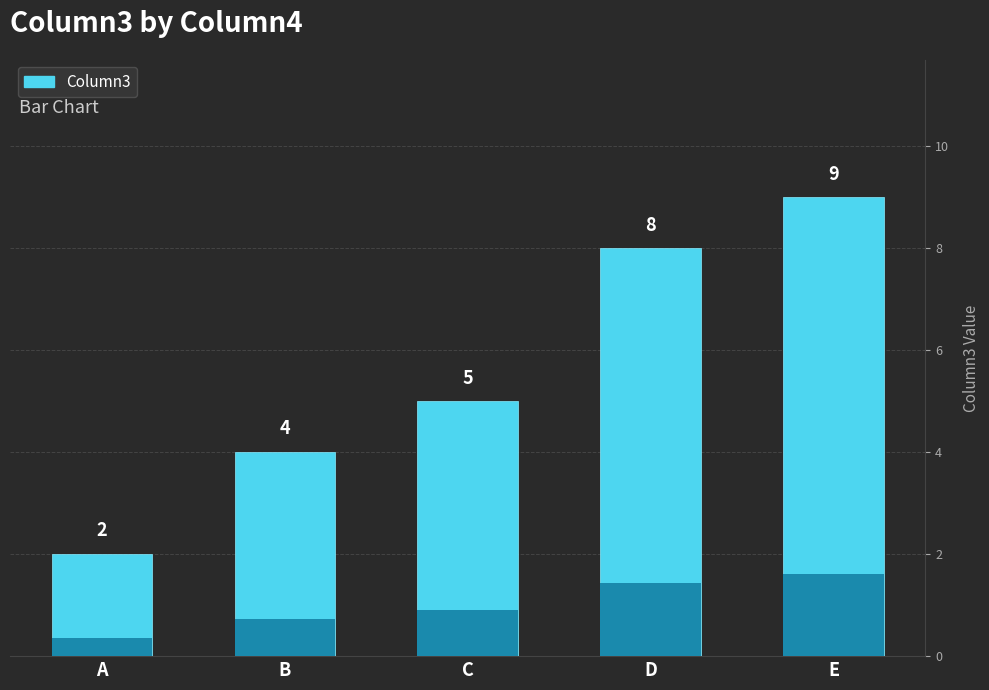

Between D and B, which is larger?

D